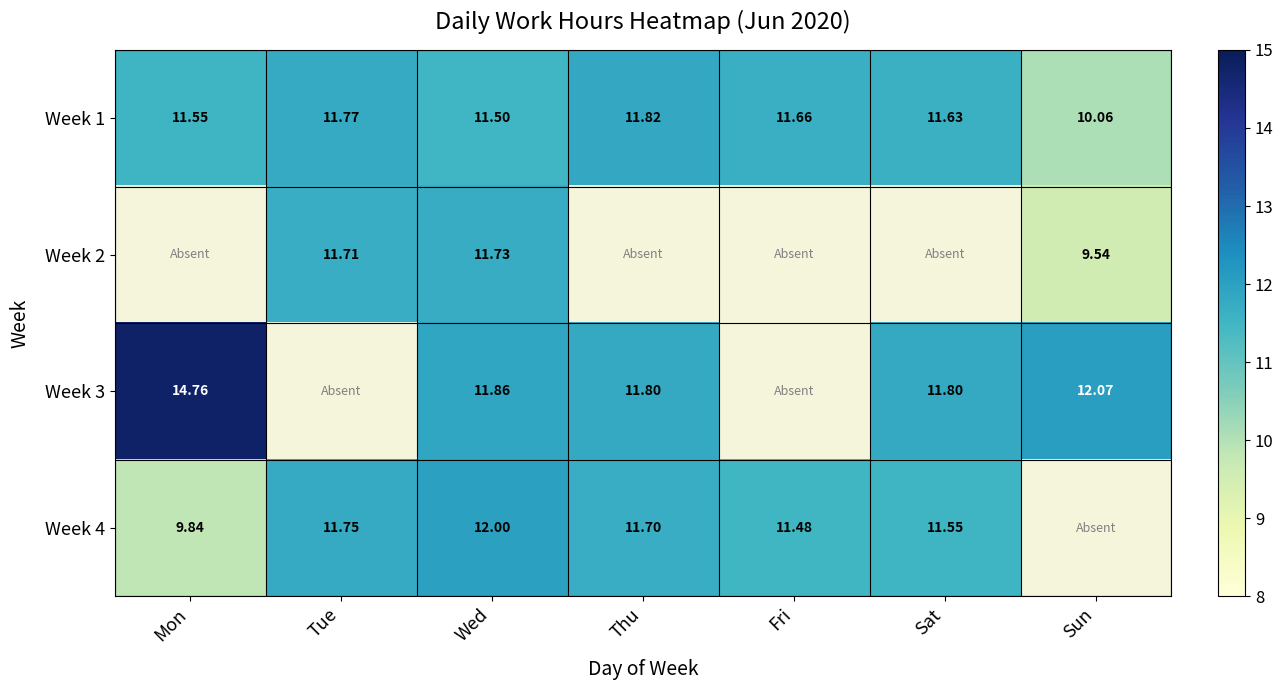

What is the approximate value of Week 1 at Wed?

11.5